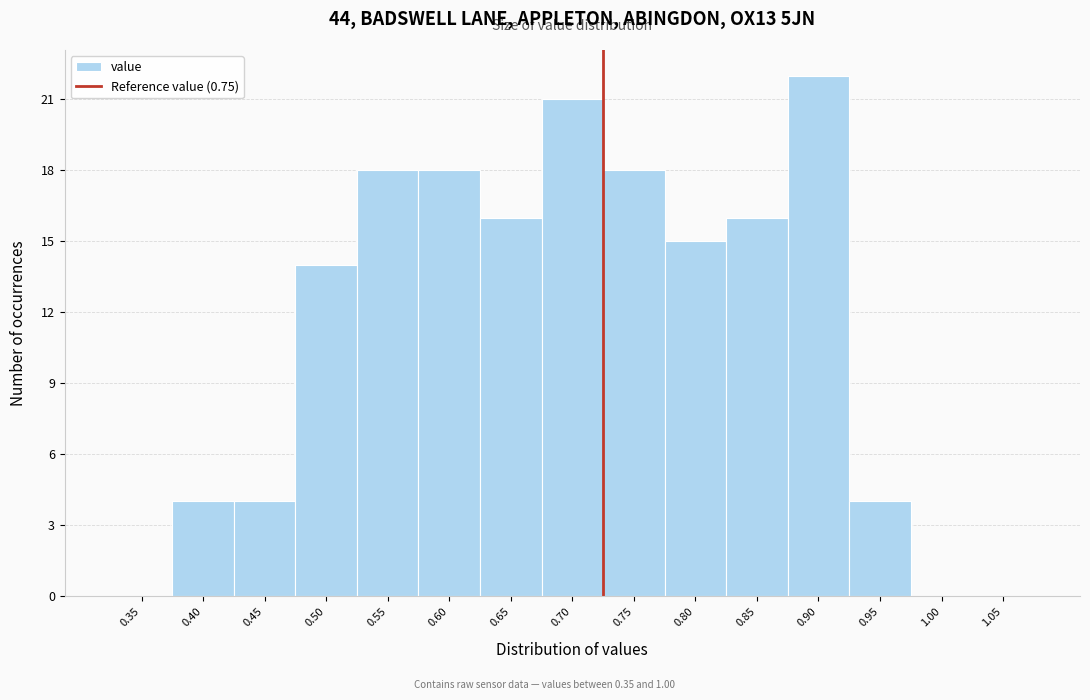

Reading right to left, extract all data points from this chart.

1.05=0	1.00=0	0.95=4	0.90=22	0.85=16	0.80=15	0.75=18	0.70=21	0.65=16	0.60=18	0.55=18	0.50=14	0.45=4	0.40=4	0.35=0